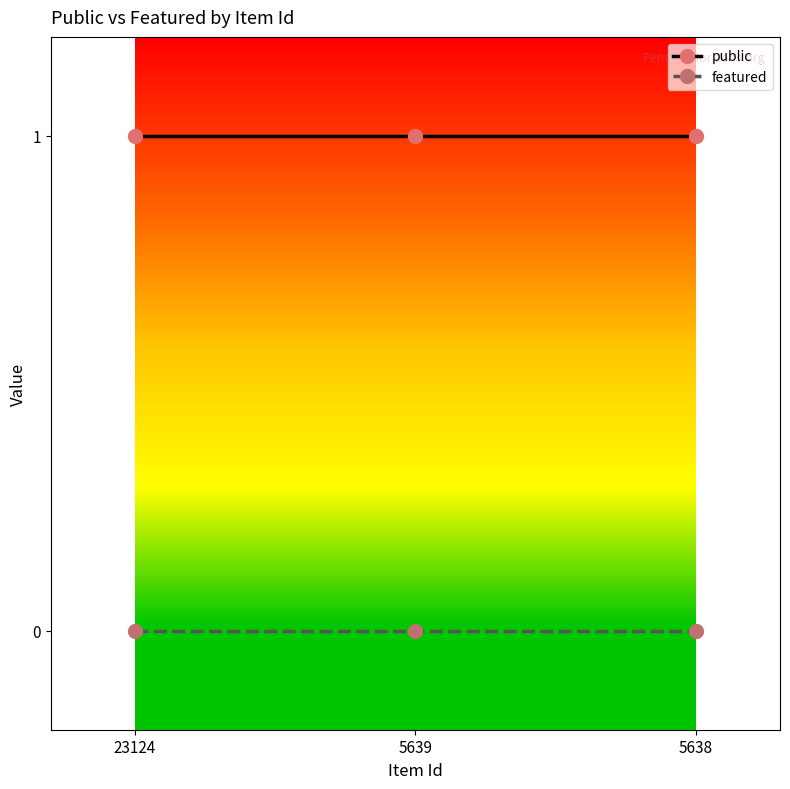

Reading right to left, what are all the values shown in this chart?

public: 1	1	1
featured: 0	0	0